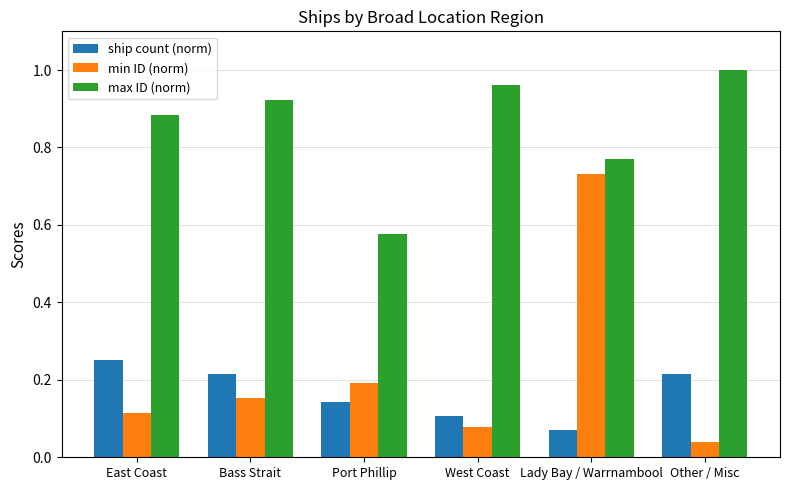

Which category has the highest value across all series?

Other / Misc